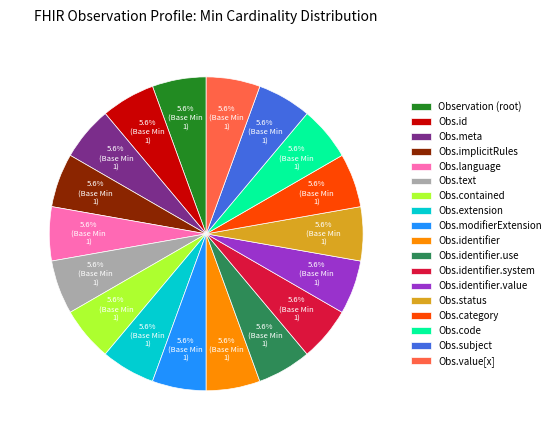

Count the number of slices in the pie.

18